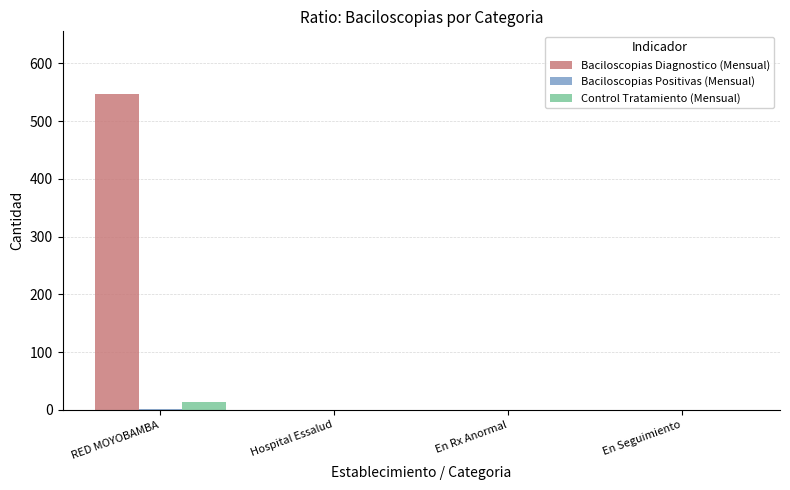

At which category is the sum across all series the highest?

RED MOYOBAMBA